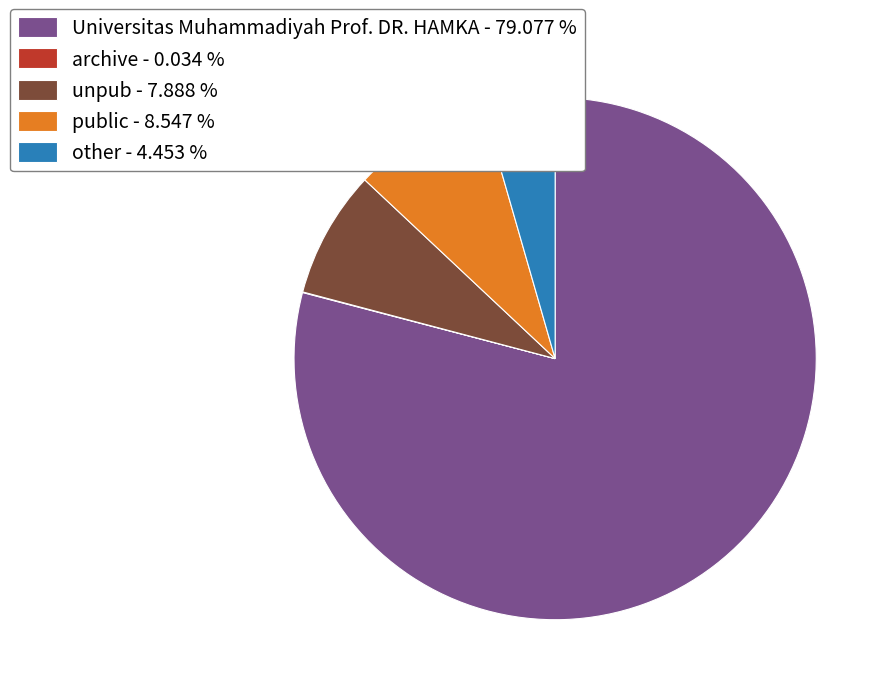

Does any single category account for the majority?

Yes